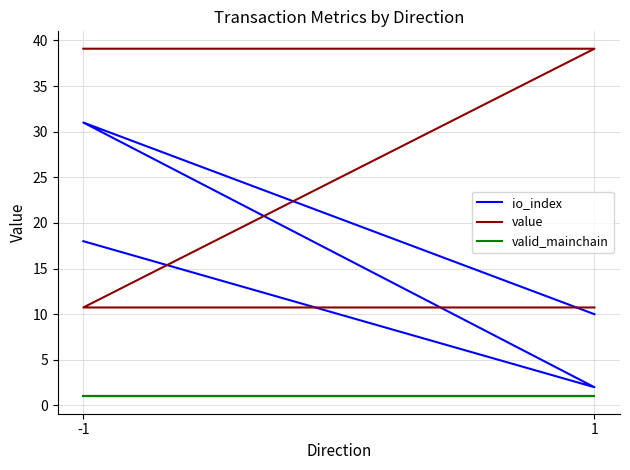

Does the chart have visible grid lines?

Yes